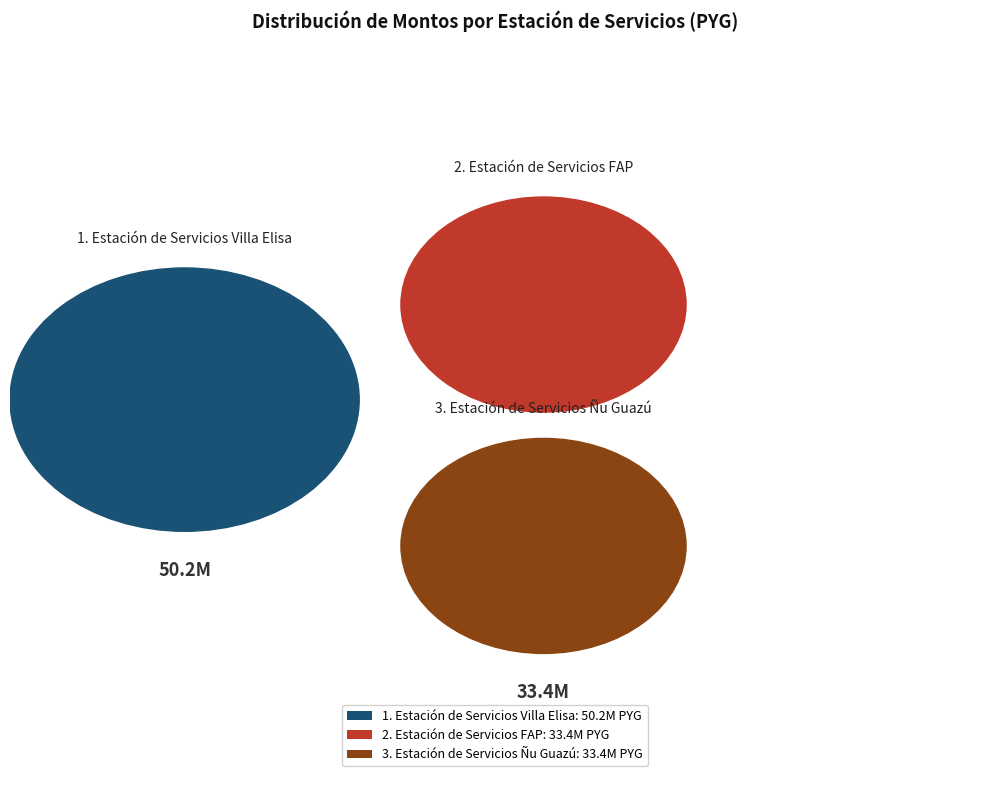

The Estación de Servicios Ñu Guazú slice represents 29% of the pie. True or false?

True